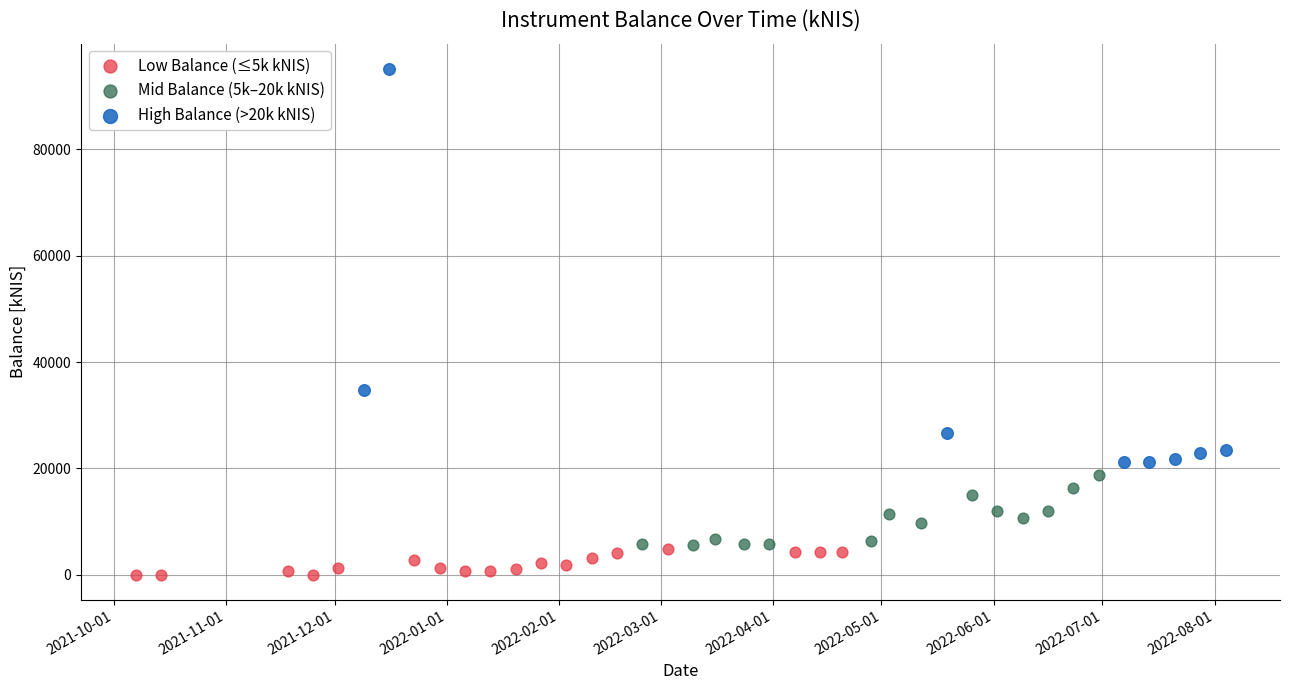

Which series contains the highest Y value?

High Balance (>20k kNIS)